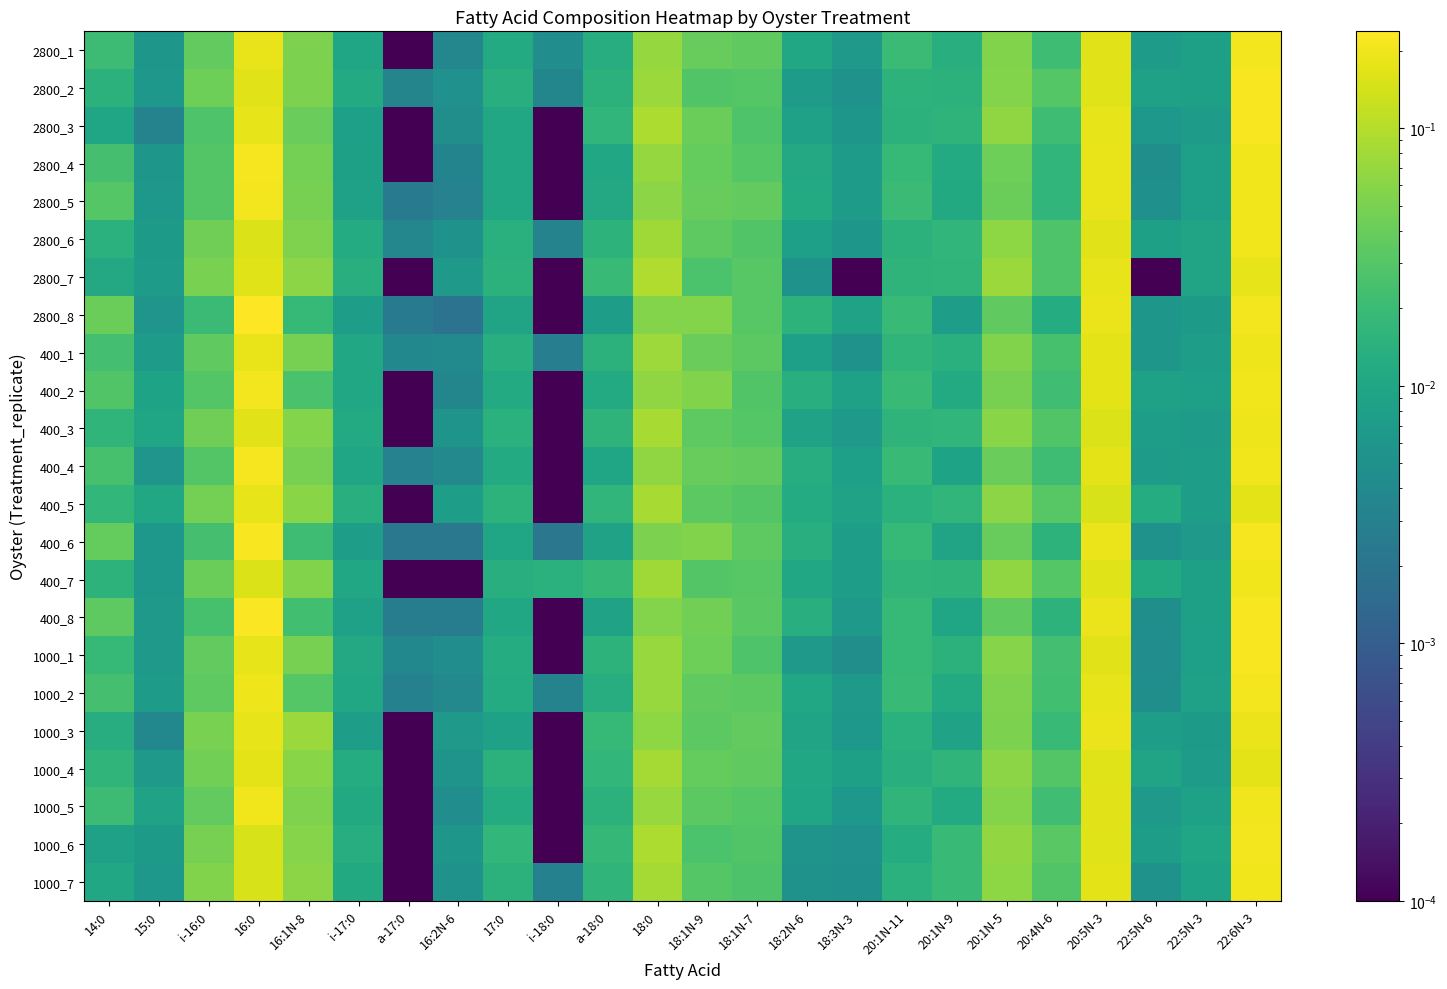

Which series has the largest range (max minus min)?

2800_8